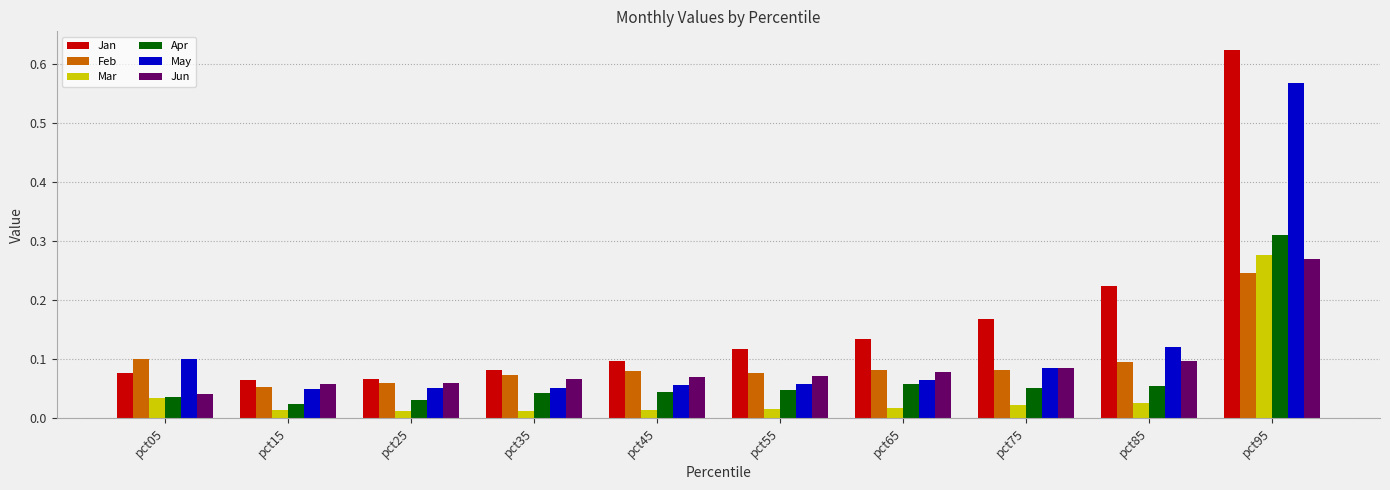

Which category has the highest value across all series?

pct95